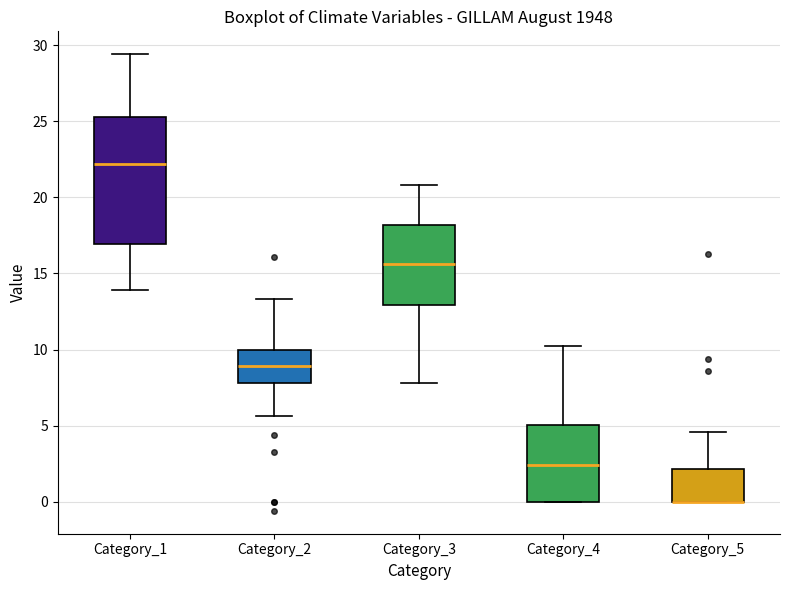

Reading left to right, read every box against the y-axis: the position of its median line, the range the box covers, and the ends of its whiskers. The values are not printed on the chart, so give them approximately, as read against the axis.

Category_1: median 22.0, box 17.0 to 25.5, whiskers 14.0 to 29.5
Category_2: median 9.0, box 8.0 to 10.0, whiskers 5.5 to 13.5
Category_3: median 15.5, box 13.0 to 18.0, whiskers 8.0 to 21.0
Category_4: median 2.5, box 0.0 to 5.0, whiskers 0.0 to 10.0
Category_5: median 0.0 (drawn on the box's lower edge), box 0.0 to 2.0, whiskers 0.0 to 4.5